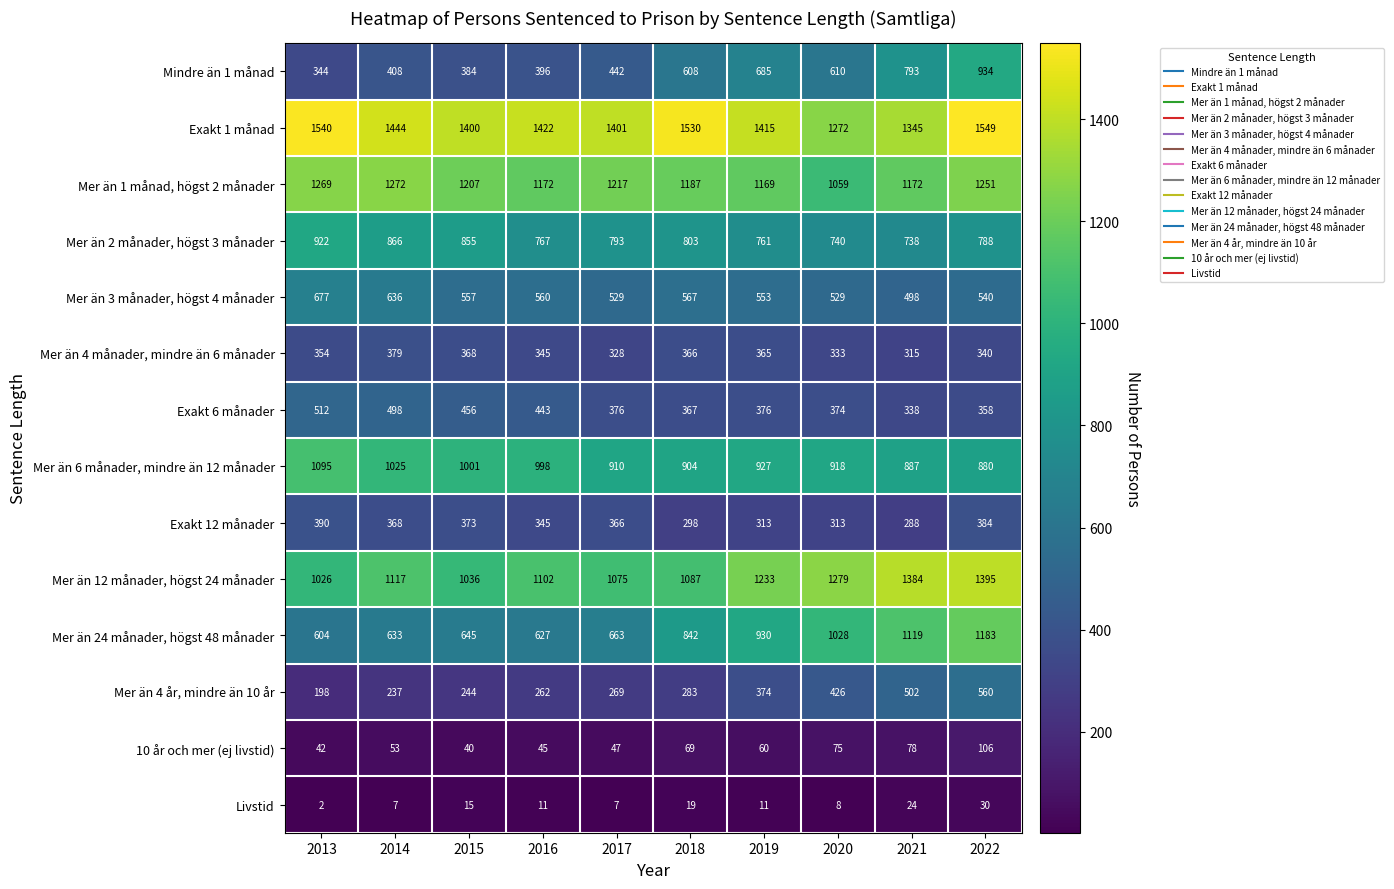

At which category does the chart reach its minimum across all series?

2013